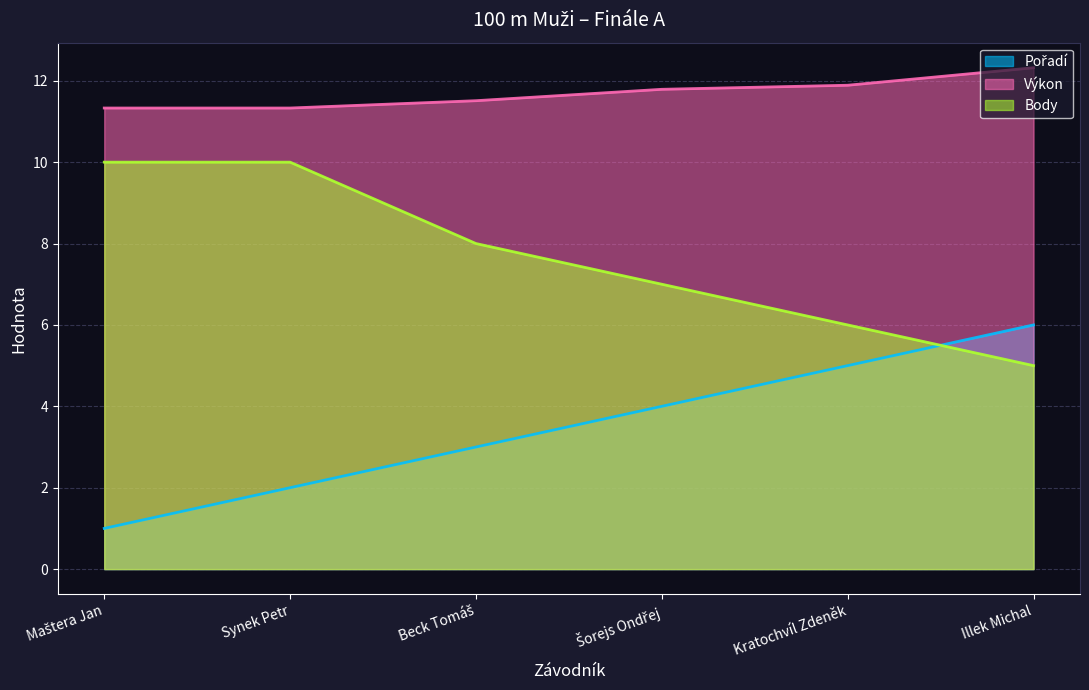

Count the Pořadí values in the range 2 to 5.

4